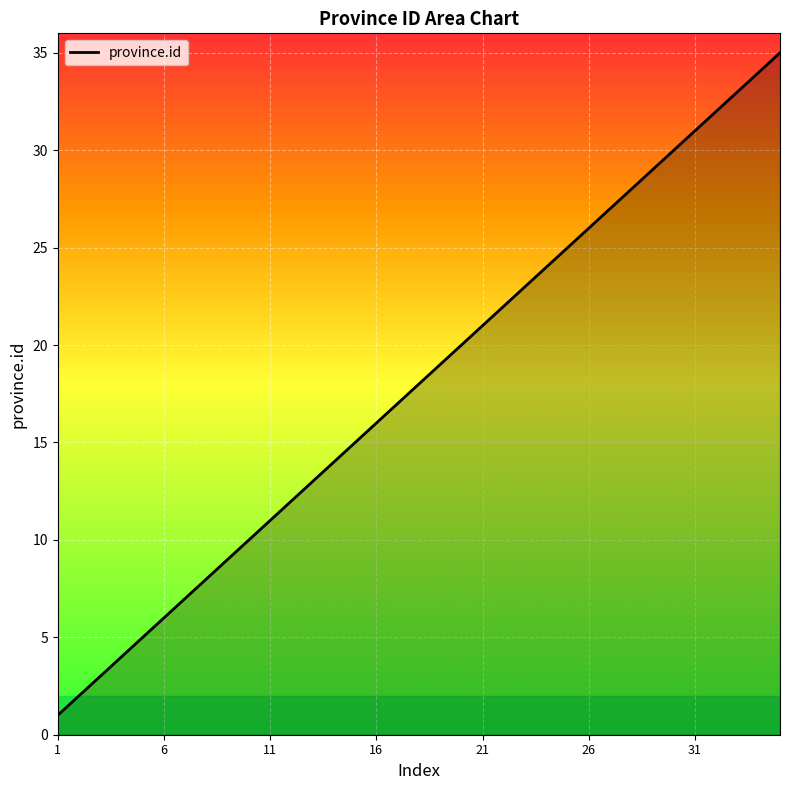

What is the maximum value shown in the chart?

35